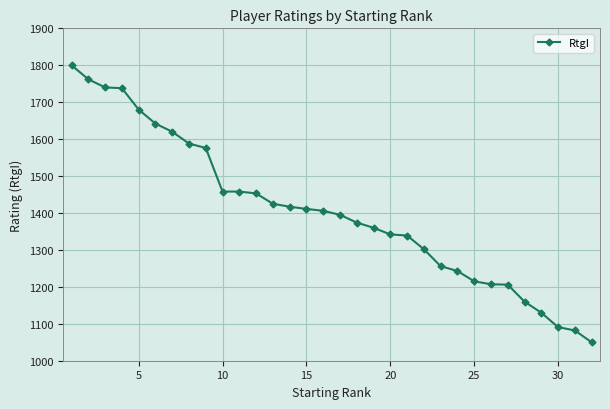

What is the value of the 18th point from the left?

1374